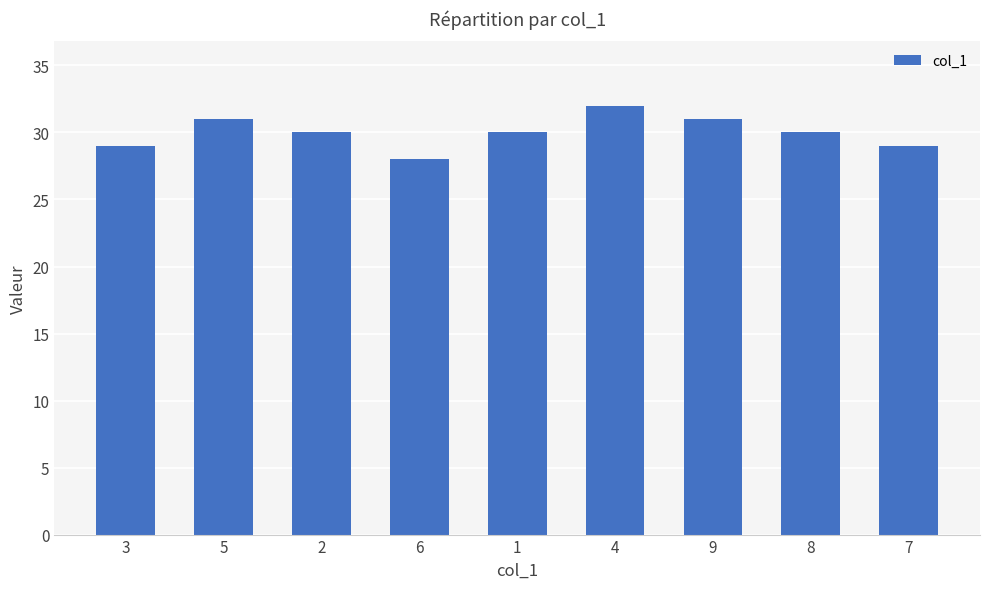

Approximately how many times larger is the value at 5 compared to 7?

1.1